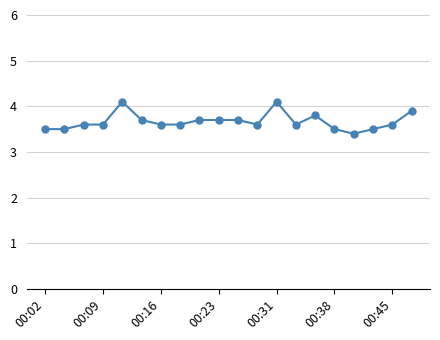

What is the difference between the maximum and second lowest values?

0.6